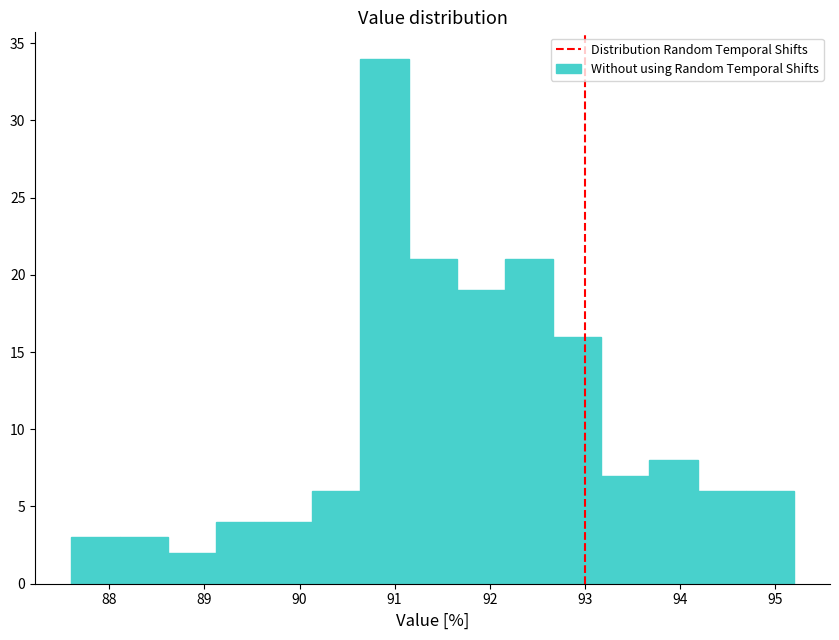

Reading left to right, transcribe this chart: for each bar, give the range it covers on the x-axis and its height. Neither the bar edges nor the heights are printed on the chart, so give them approximately, as read against the axes.

87.6 to 88.1: 3
88.1 to 88.6: 3
88.6 to 89.1: 2
89.1 to 89.6: 4
89.6 to 90.1: 4
90.1 to 90.6: 6
90.6 to 91.1: 34
91.1 to 91.7: 21
91.7 to 92.2: 19
92.2 to 92.7: 21
92.7 to 93.2: 16
93.2 to 93.7: 7
93.7 to 94.2: 8
94.2 to 94.7: 6
94.7 to 95.2: 6